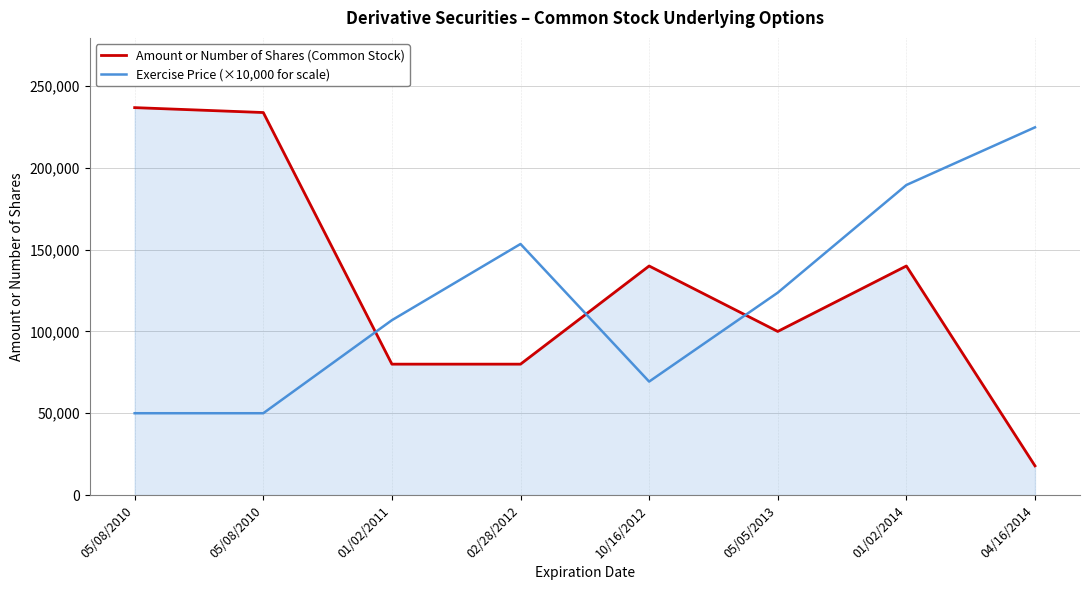

True or false: Exercise Price (×10,000 for scale) has more than 1 points higher than both neighbors.

False